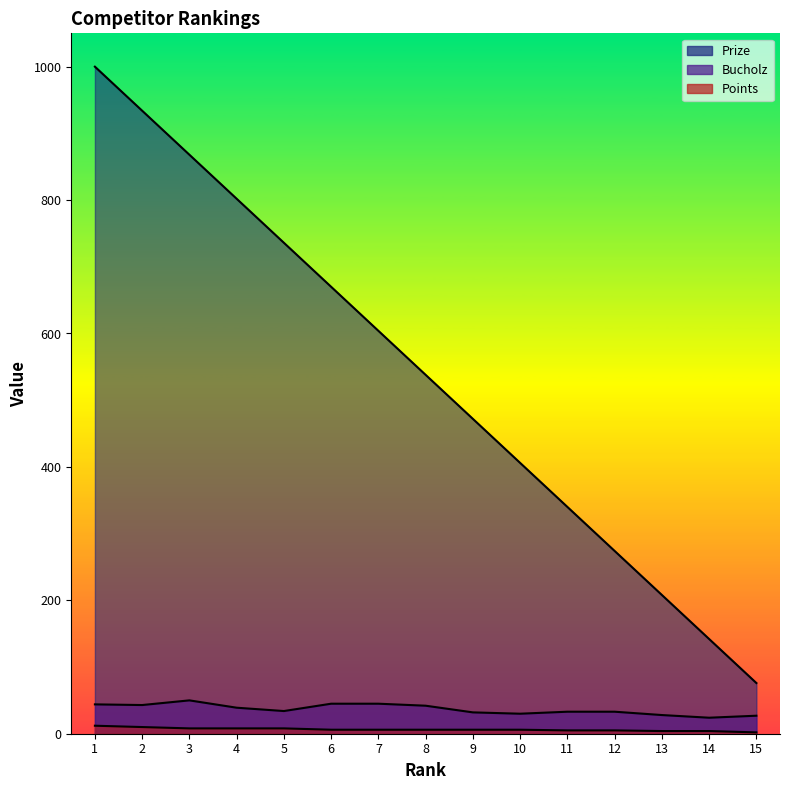

At which label does Points first exceed 6?

1